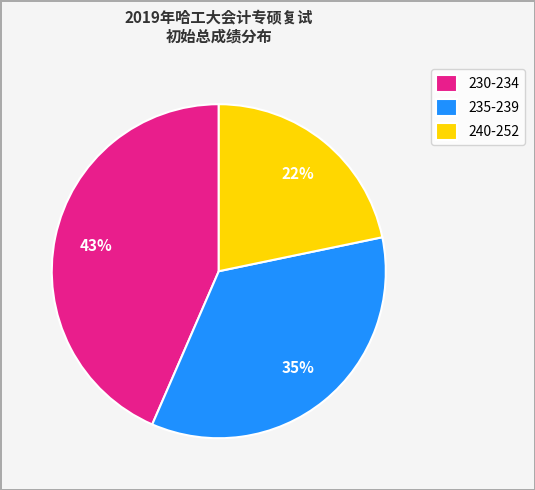

True or false: 240-252 accounts for 22% of the total.

True